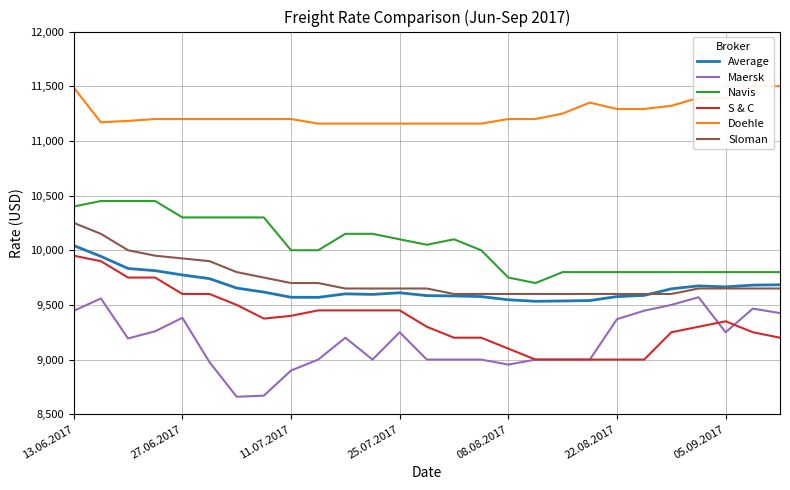

True or false: Average has a value of 9617 at 7.

True